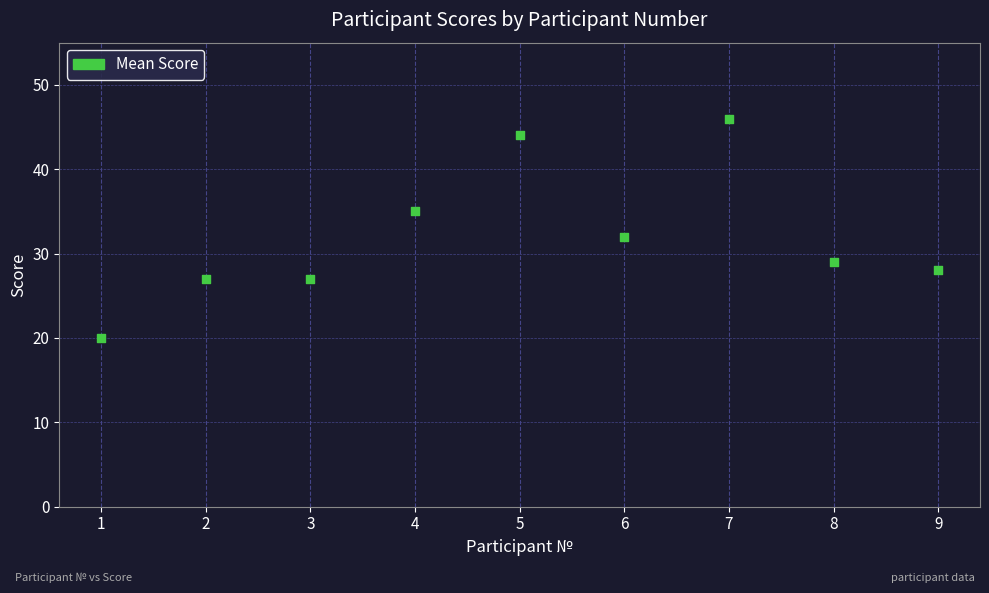

What is the range of X values (max minus min)?

8